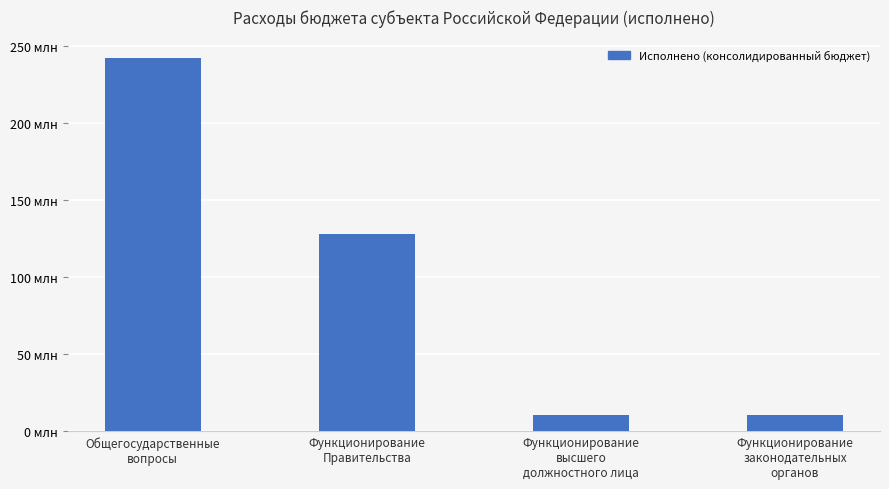

Are the bars horizontal?

No